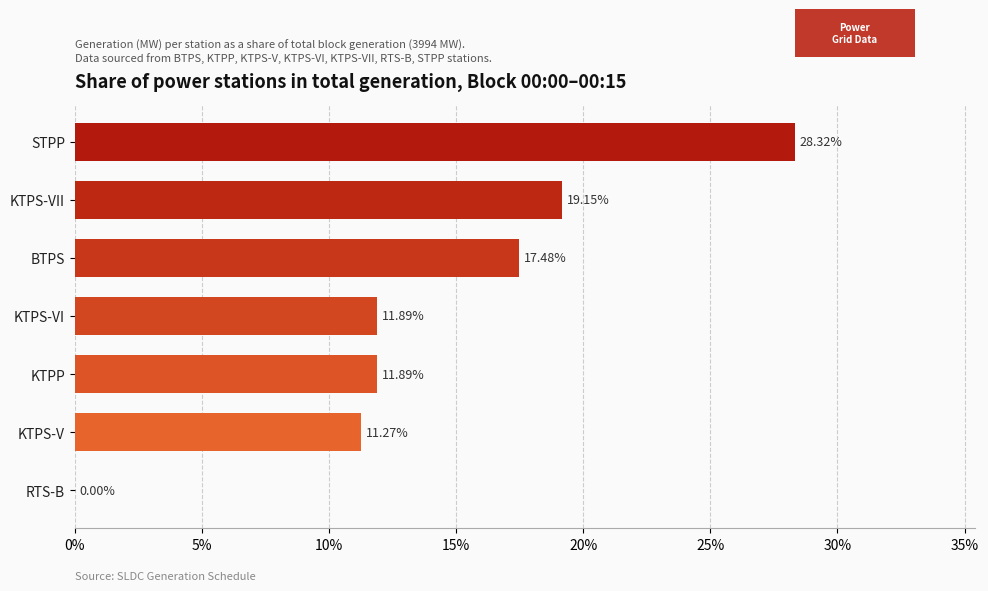

Are the bars horizontal?

Yes